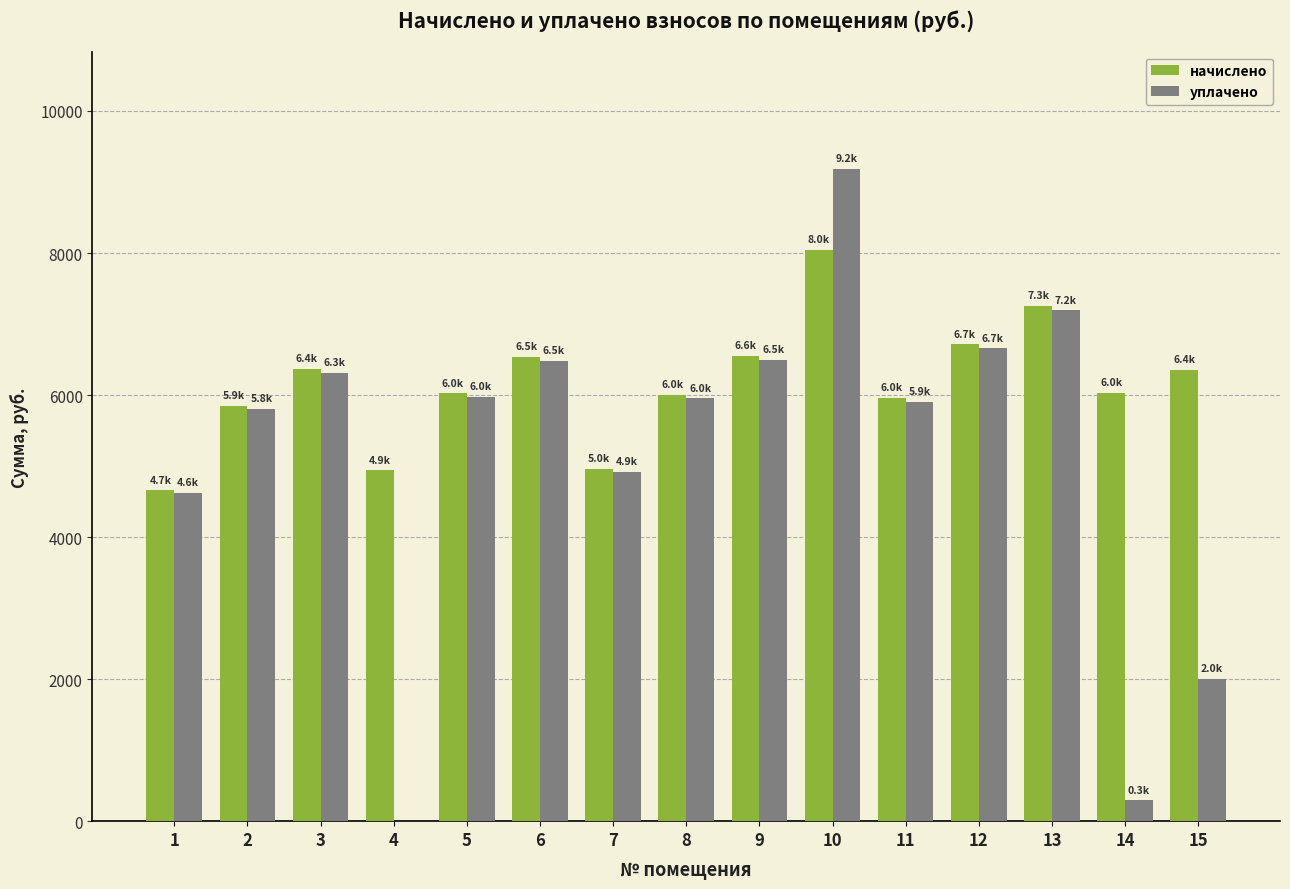

What is the total value across all series at 8?

11954.5